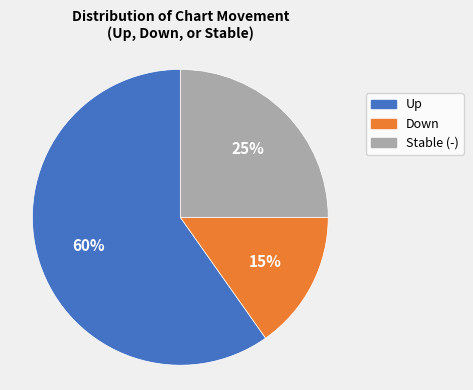

How many segments does this pie chart have?

3